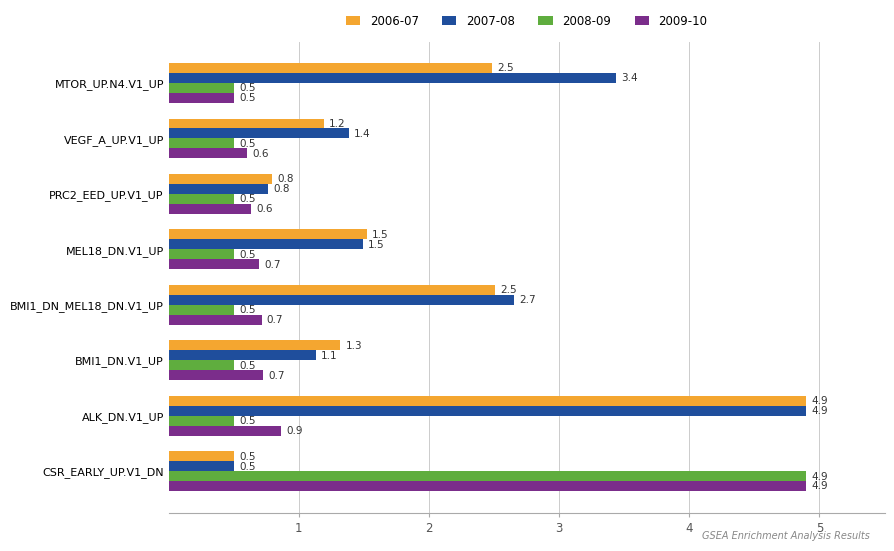

What is the difference between the maximum and minimum values in the 2006-07 series?

4.4